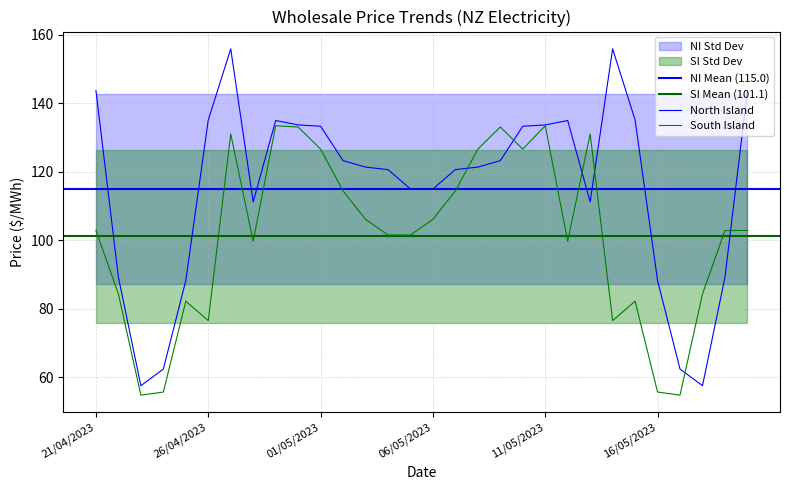

Reading left to right, list all the values displayed in this chart.

North Island: 143.7	89.2	57.5	62.4	88.2	135.1	155.9	111.2	135.0	133.7	133.3	123.3	121.4	120.6	115.0	115.0	120.6	121.4	123.3	133.3	133.7	135.0	111.2	155.9	135.1	88.2	62.4	57.5	89.2	143.7
South Island: 102.9	84.3	54.8	55.7	82.2	76.5	131.0	99.7	133.4	133.1	126.6	114.4	106.1	101.5	101.5	106.1	114.4	126.6	133.1	126.6	133.4	99.7	131.0	76.5	82.2	55.7	54.8	84.3	102.9	102.9